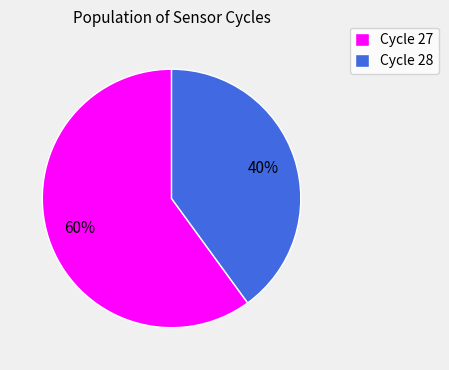

To the nearest percent, what portion does Cycle 27 represent?

60%